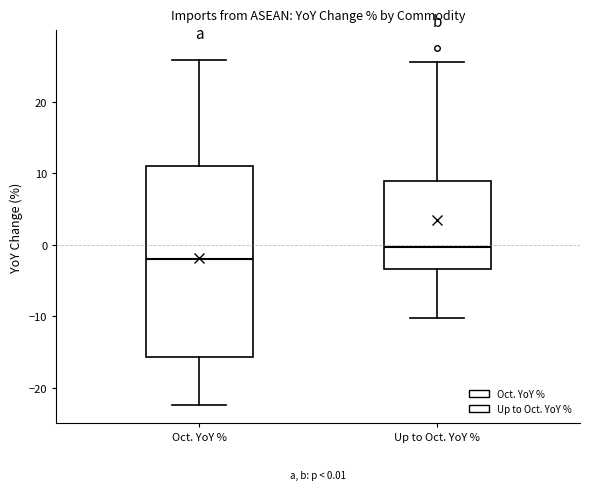

Which box's median line is the lowest?

Oct. YoY %